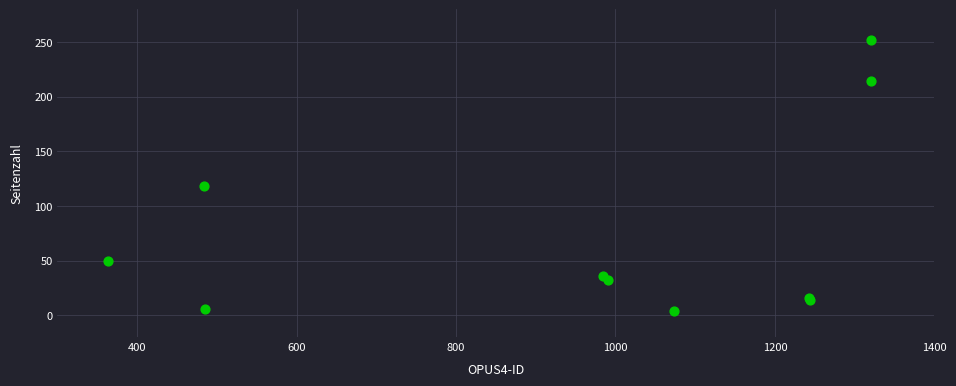

What Y value in the scatter plot is closest to 128?

118